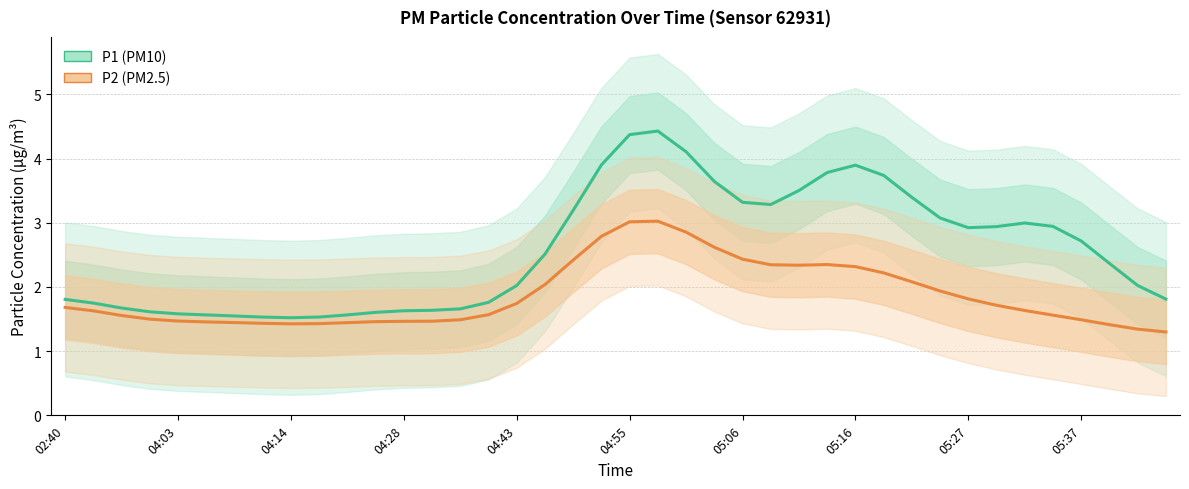

The P1 series shows 3.2 at 18. True or false?

True